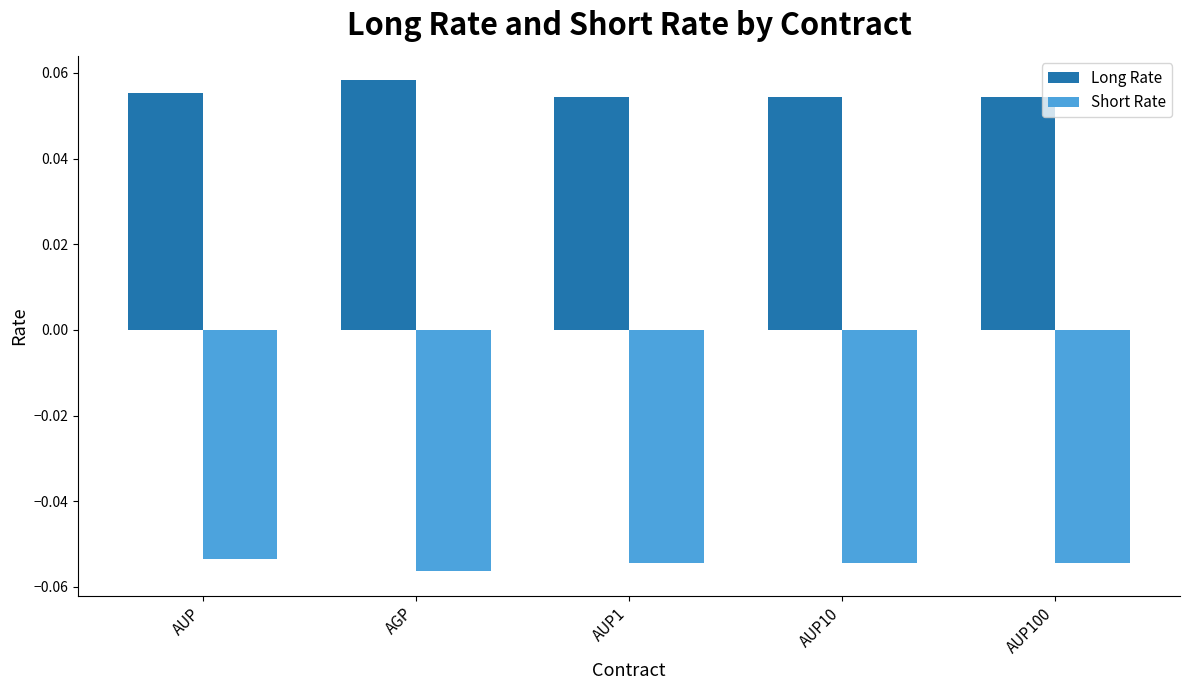

What position from the left is AUP10?

4